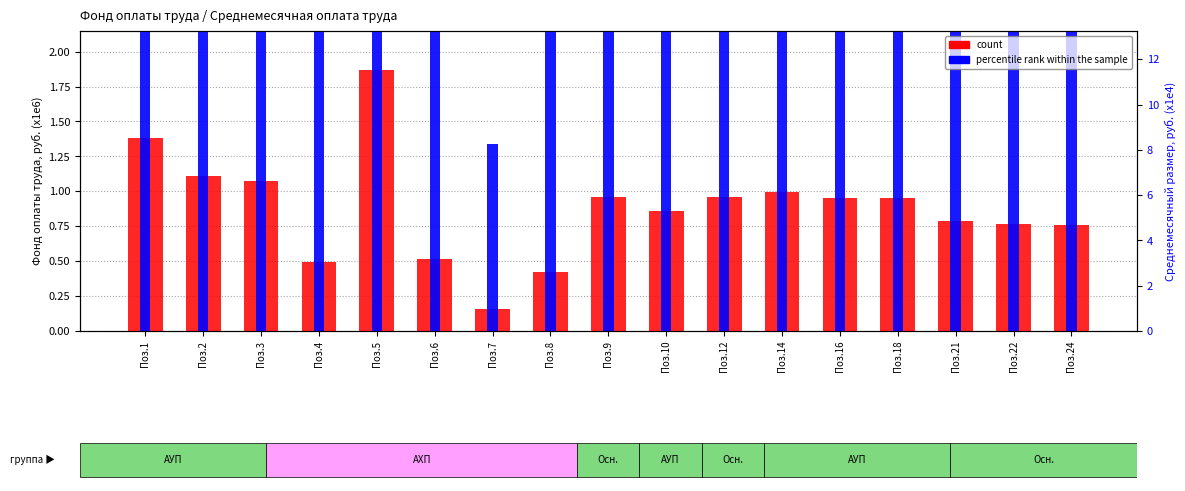

At which label does percentile rank within the sample reach its minimum?

Поз.7